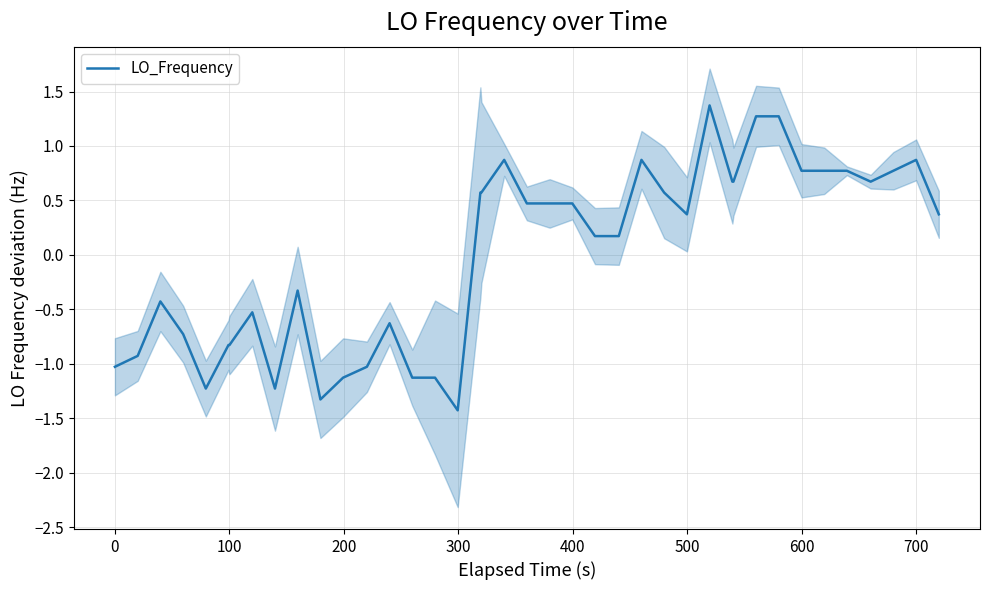

Is this an area chart (filled region under the line)?

No